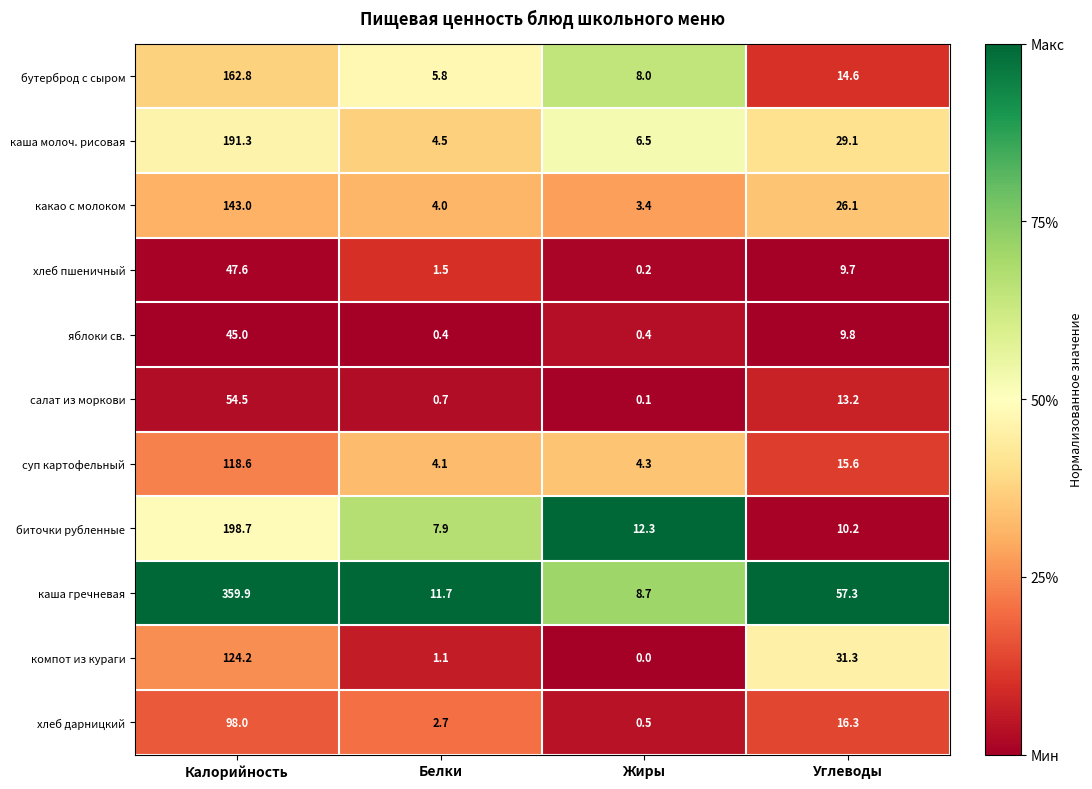

Which series has the widest spread of values?

каша гречневая